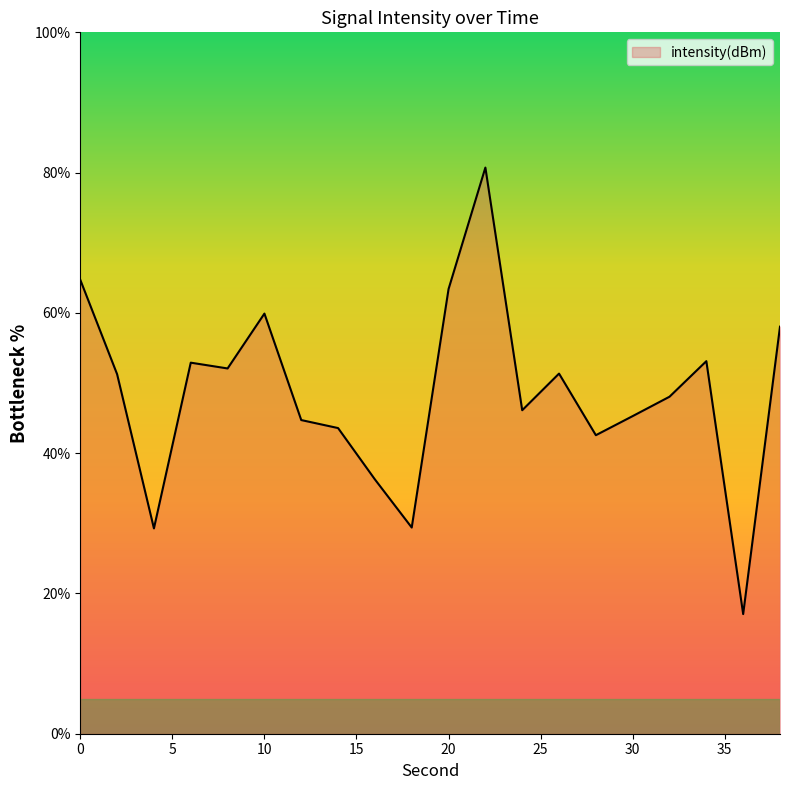

What is the greatest value displayed?

80.7